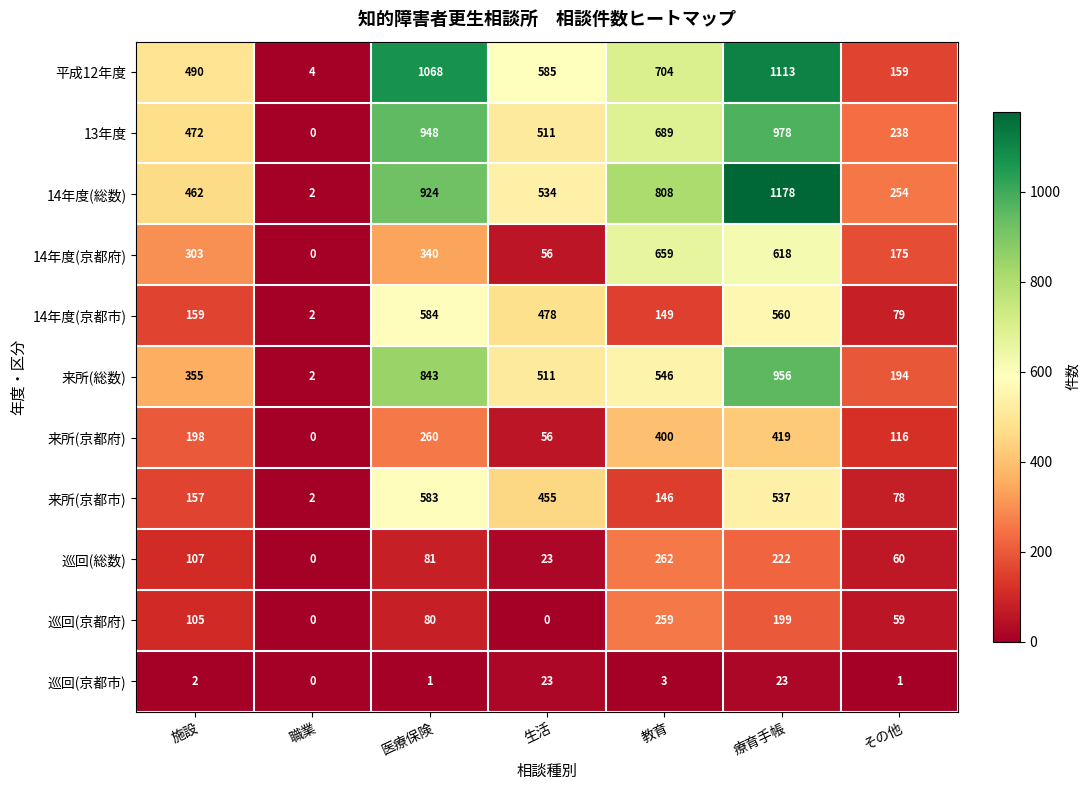

How many data points in 巡回(京都市) are less than 2?

3